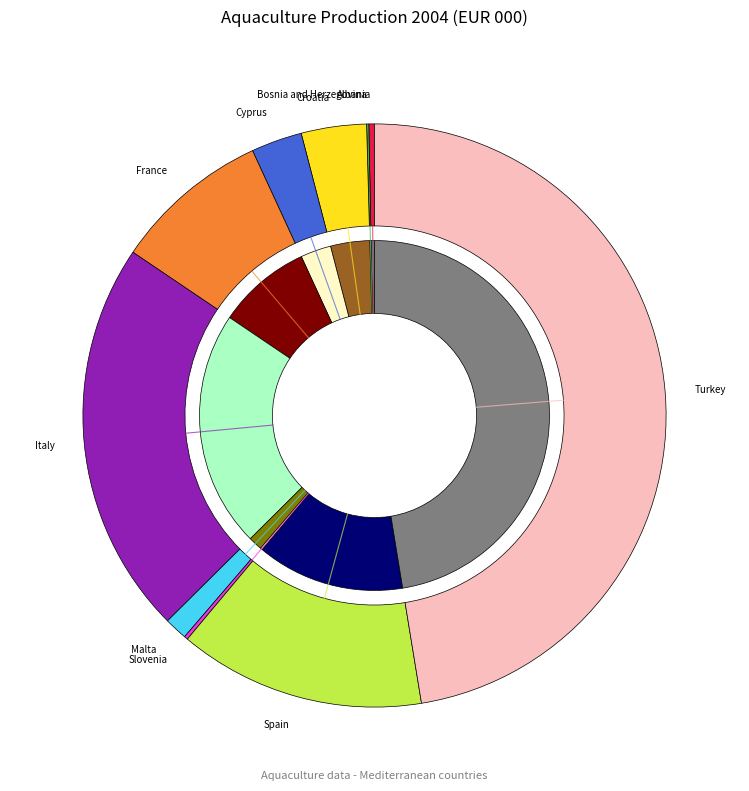

Do Albania and Cyprus together represent more than half of the pie?

No